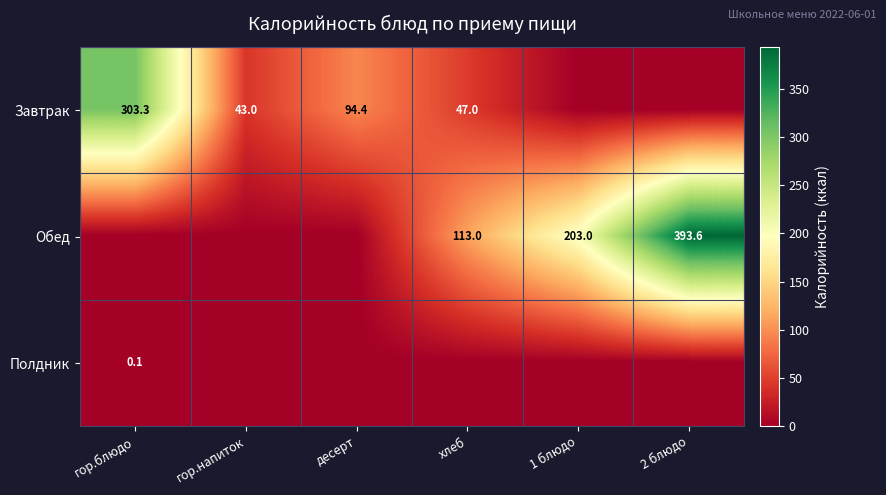

What is the sum of the Завтрак values at хлеб and гор.напиток?

90.0